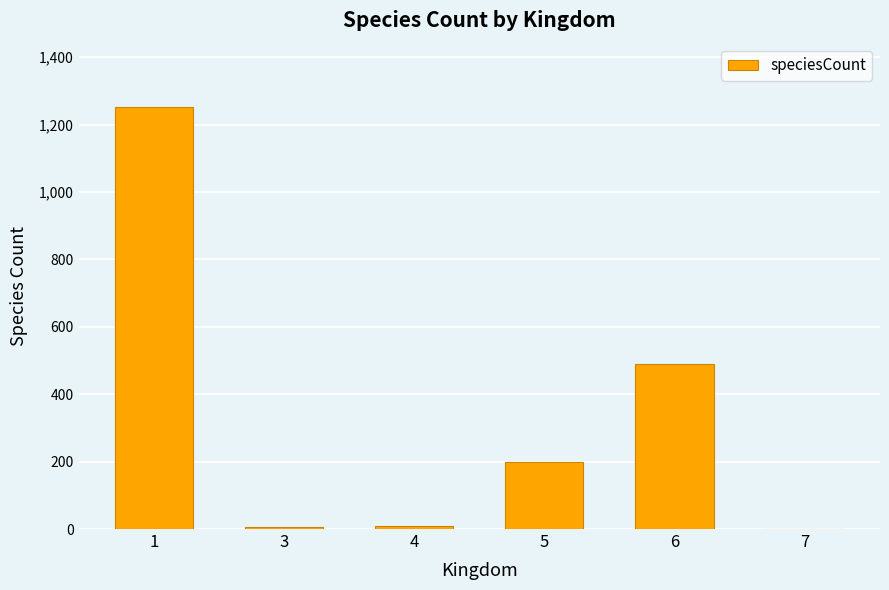

What is the sum of all values?

1957